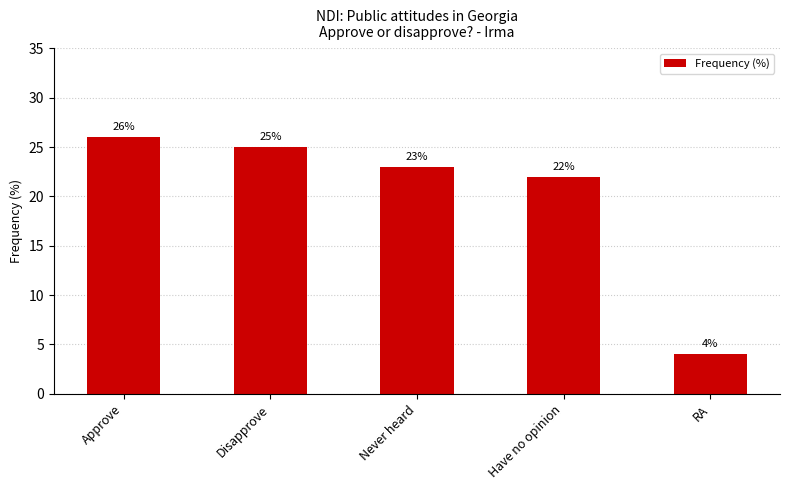

Reading right to left, what are all the values shown in this chart?

RA=4	Have no opinion=22	Never heard=23	Disapprove=25	Approve=26